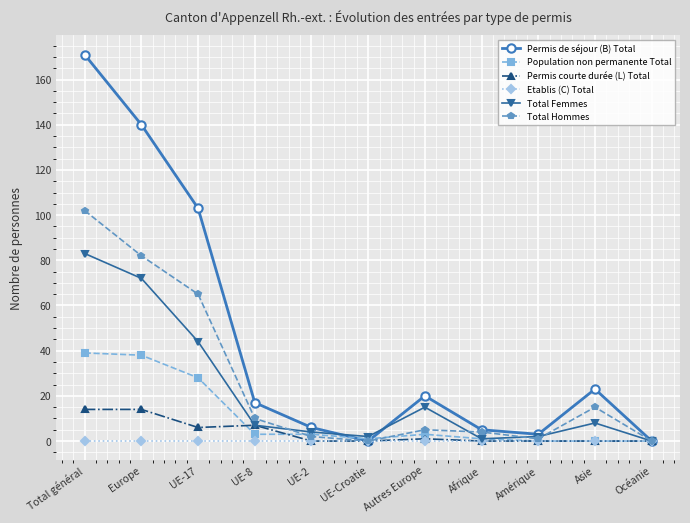

Which series changed the most between UE-2 and Autres Europe?

Permis de séjour (B) Total